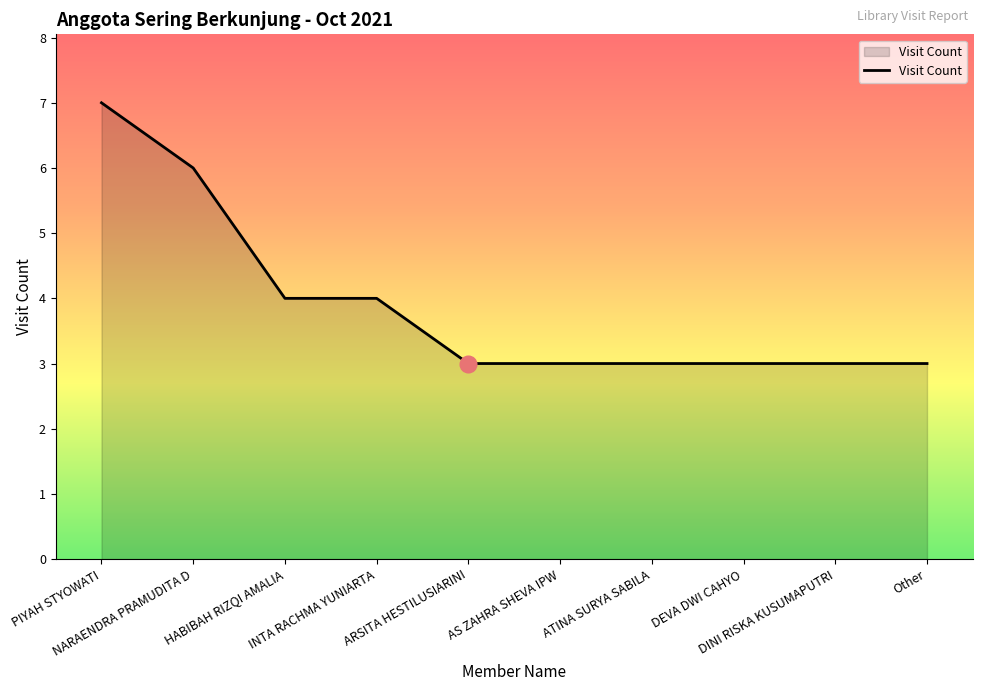

What is the minimum value shown in the chart?

3